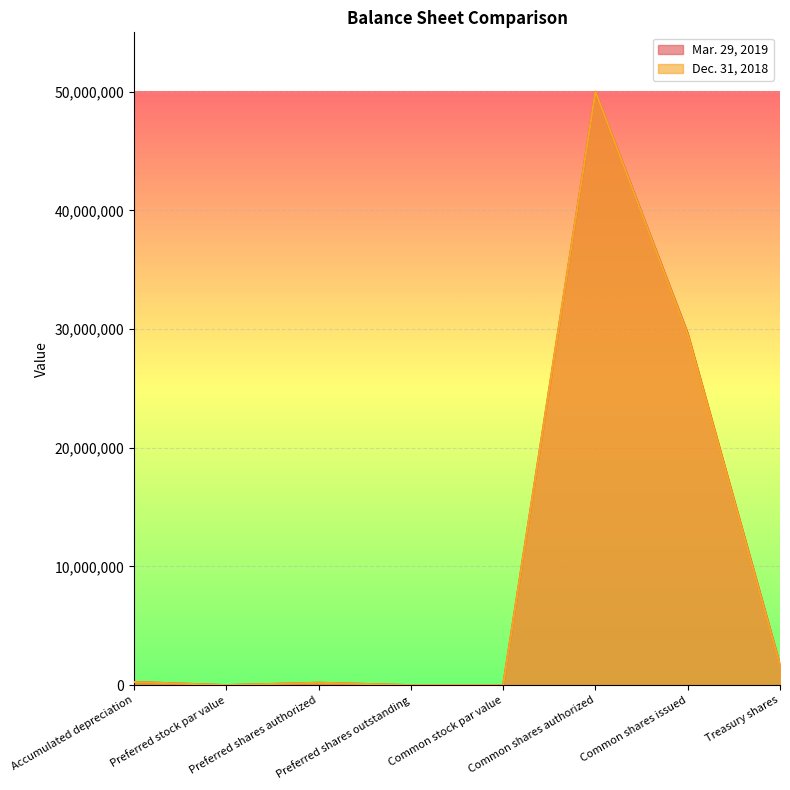

What is the label of the 6th point from the left?

Common shares authorized